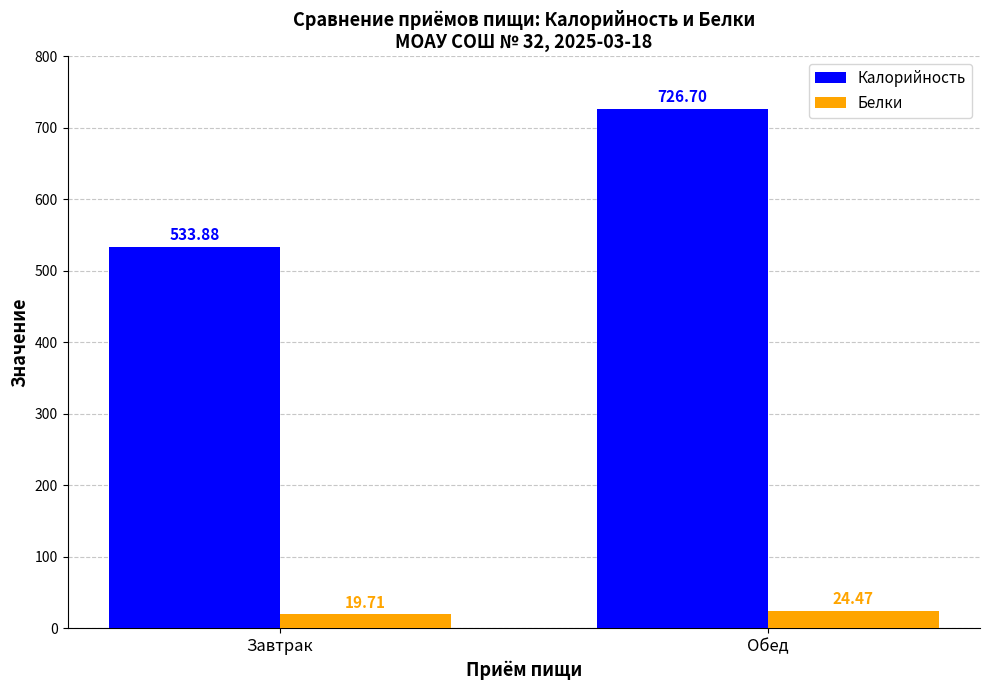

What is the maximum value shown in the chart?

726.7